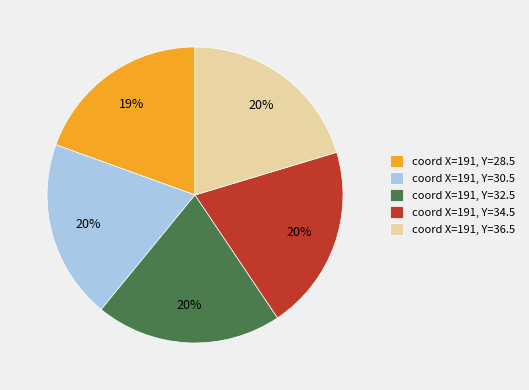

Is the sum of coord X=191, Y=34.5 and coord X=191, Y=30.5 greater than half?

No